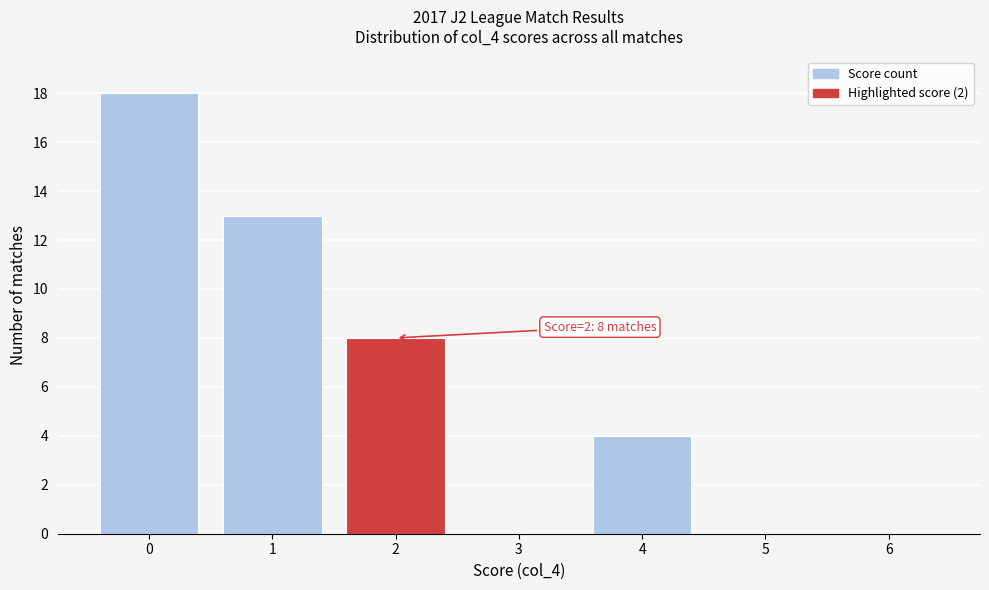

Reading left to right, list all the values displayed in this chart.

0=18	1=13	2=8	3=0	4=4	5=0	6=0